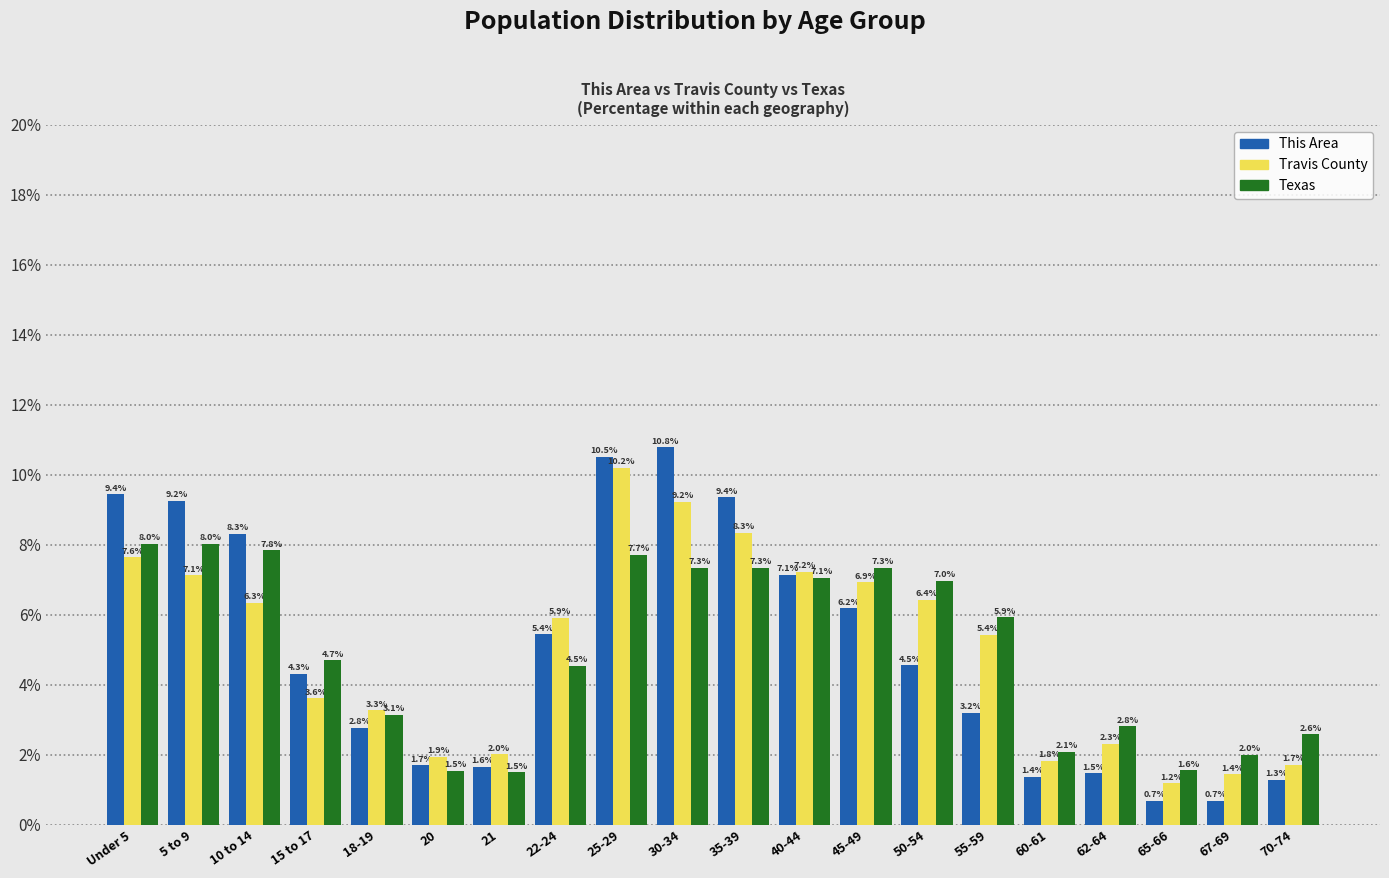

Reading right to left, transcribe all the data shown in this chart.

This Area: 70-74=1.3	67-69=0.7	65-66=0.7	62-64=1.5	60-61=1.4	55-59=3.2	50-54=4.5	45-49=6.2	40-44=7.1	35-39=9.4	30-34=10.8	25-29=10.5	22-24=5.4	21=1.6	20=1.7	18-19=2.8	15 to 17=4.3	10 to 14=8.3	5 to 9=9.2	Under 5=9.4
Travis County: 70-74=1.7	67-69=1.4	65-66=1.2	62-64=2.3	60-61=1.8	55-59=5.4	50-54=6.4	45-49=6.9	40-44=7.2	35-39=8.3	30-34=9.2	25-29=10.2	22-24=5.9	21=2.0	20=1.9	18-19=3.3	15 to 17=3.6	10 to 14=6.3	5 to 9=7.1	Under 5=7.6
Texas: 70-74=2.6	67-69=2.0	65-66=1.6	62-64=2.8	60-61=2.1	55-59=5.9	50-54=7.0	45-49=7.3	40-44=7.1	35-39=7.3	30-34=7.3	25-29=7.7	22-24=4.5	21=1.5	20=1.5	18-19=3.1	15 to 17=4.7	10 to 14=7.8	5 to 9=8.0	Under 5=8.0